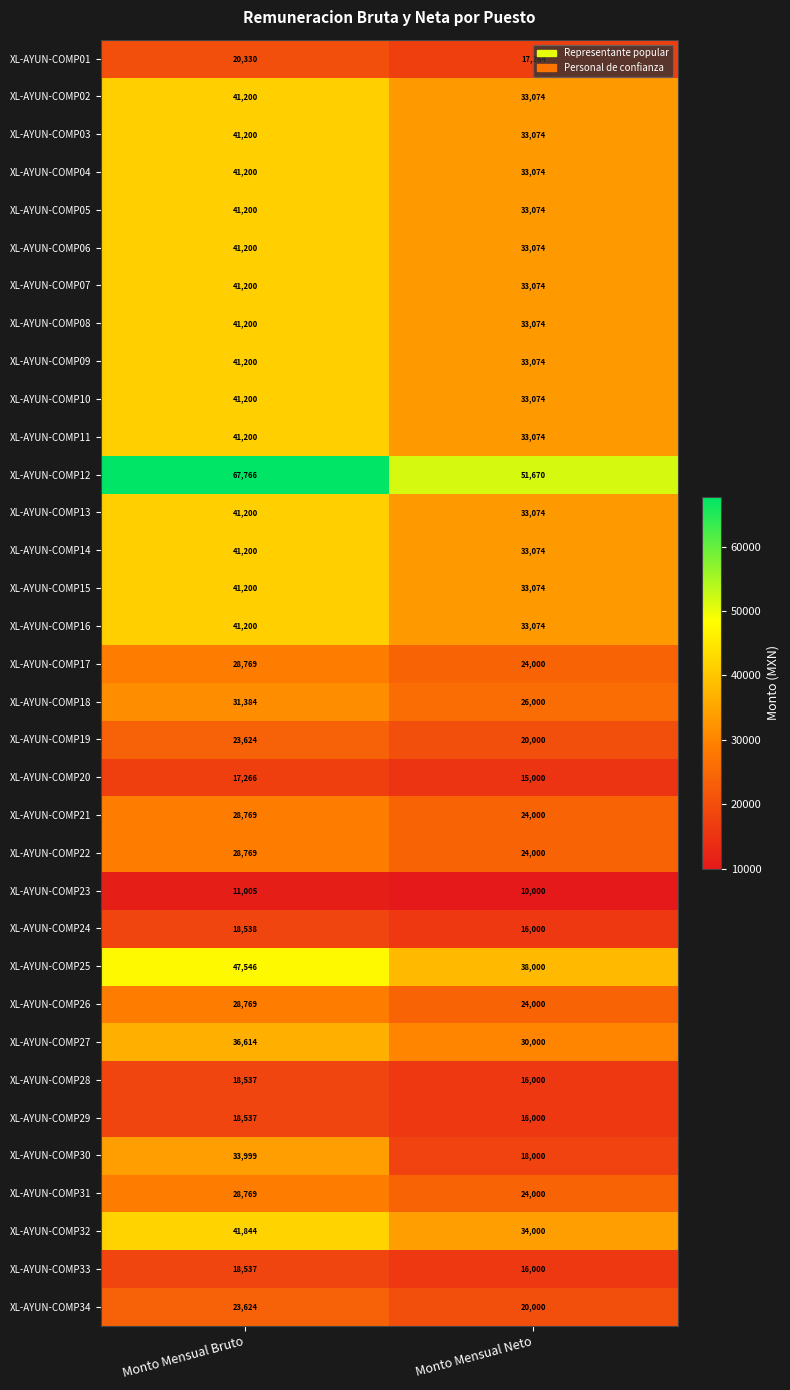

Is it true that XL-AYUN-COMP31 equals 15158 at Monto Mensual Bruto?

False